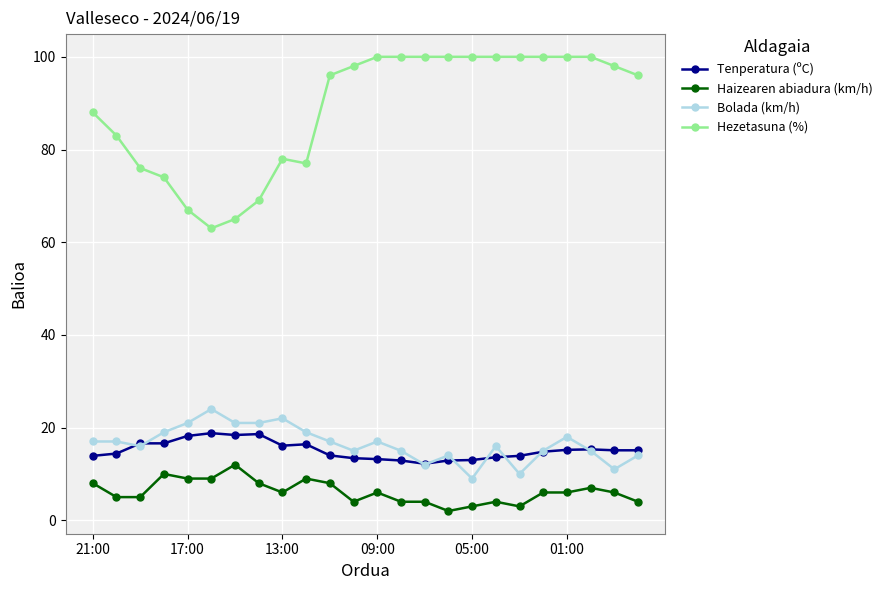

What are all the series names shown in the legend?

Tenperatura (ºC), Haizearen abiadura (km/h), Bolada (km/h), Hezetasuna (%)